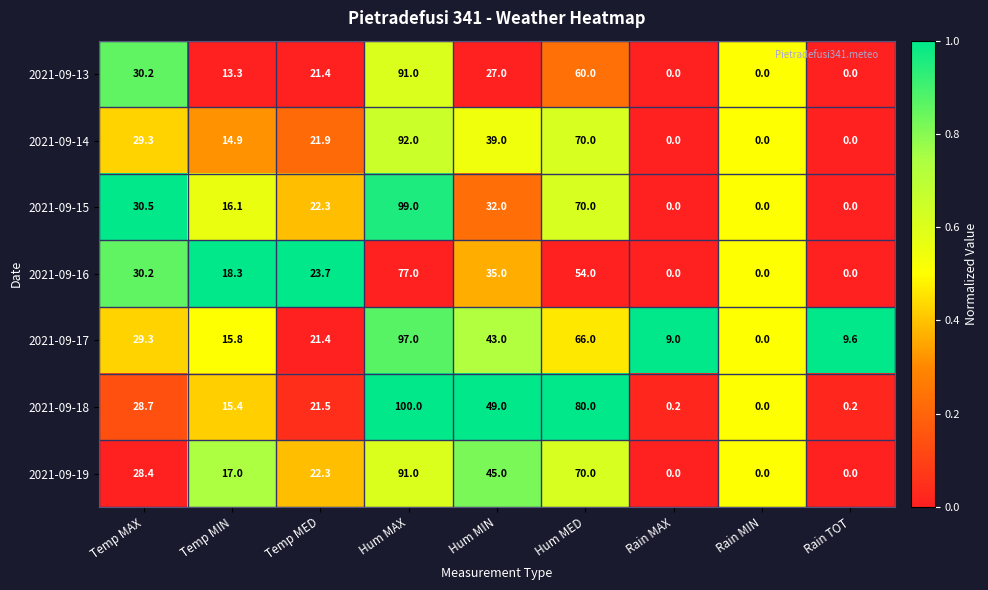

How many data points in 2021-09-18 are above 21?

5